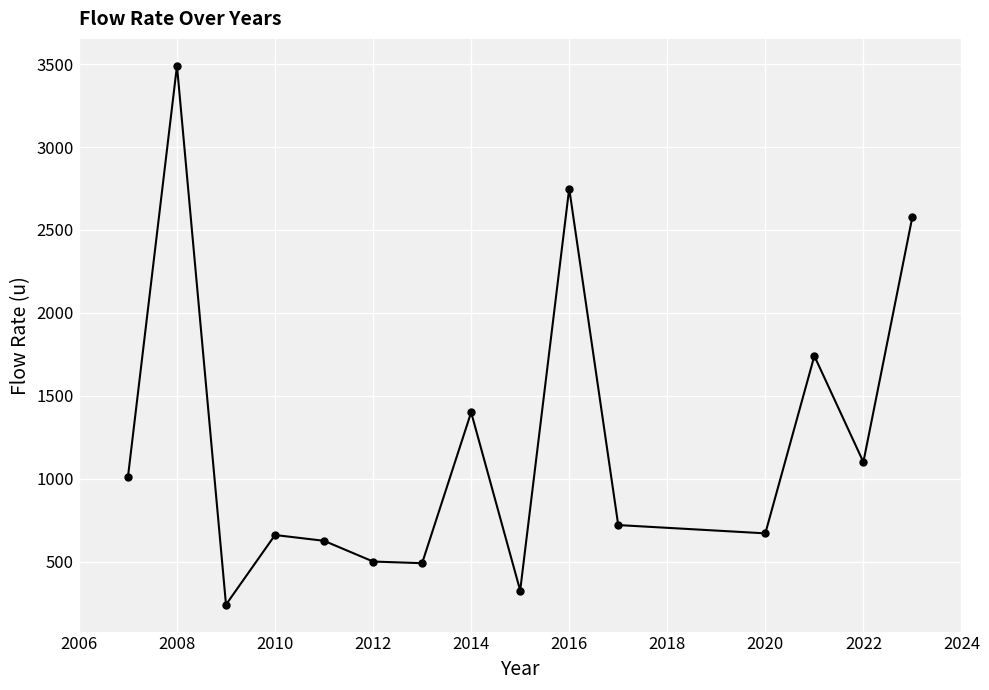

What is the difference between the maximum and minimum values?

3250